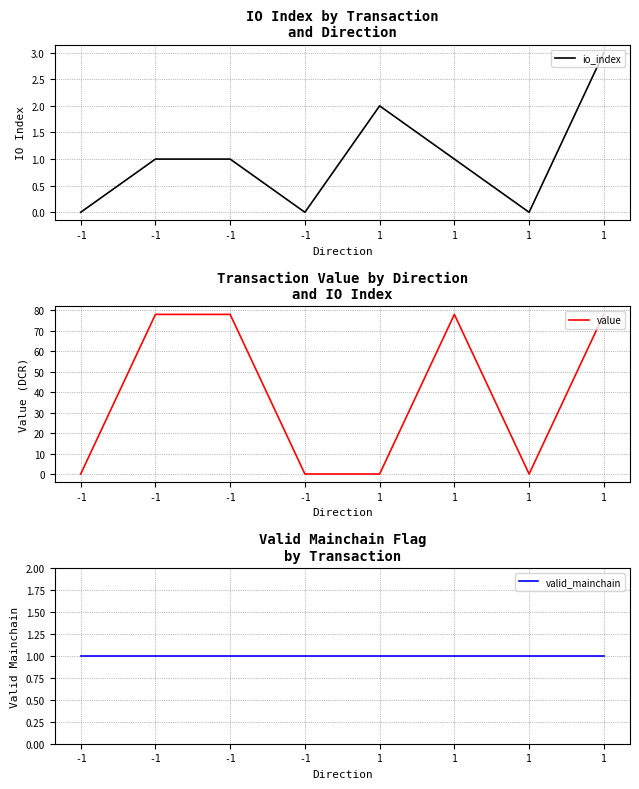

Is the value of value at -1 greater than the value of valid_mainchain at 1?

No